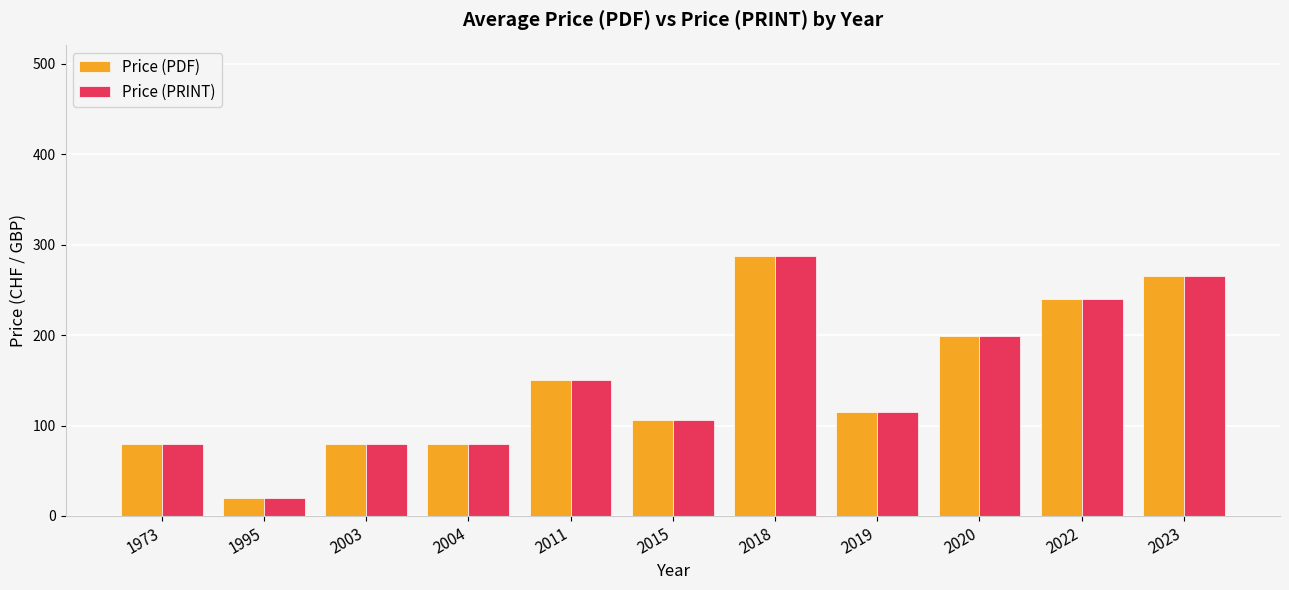

The Price (PRINT) series shows 415.5 at 2022. True or false?

False